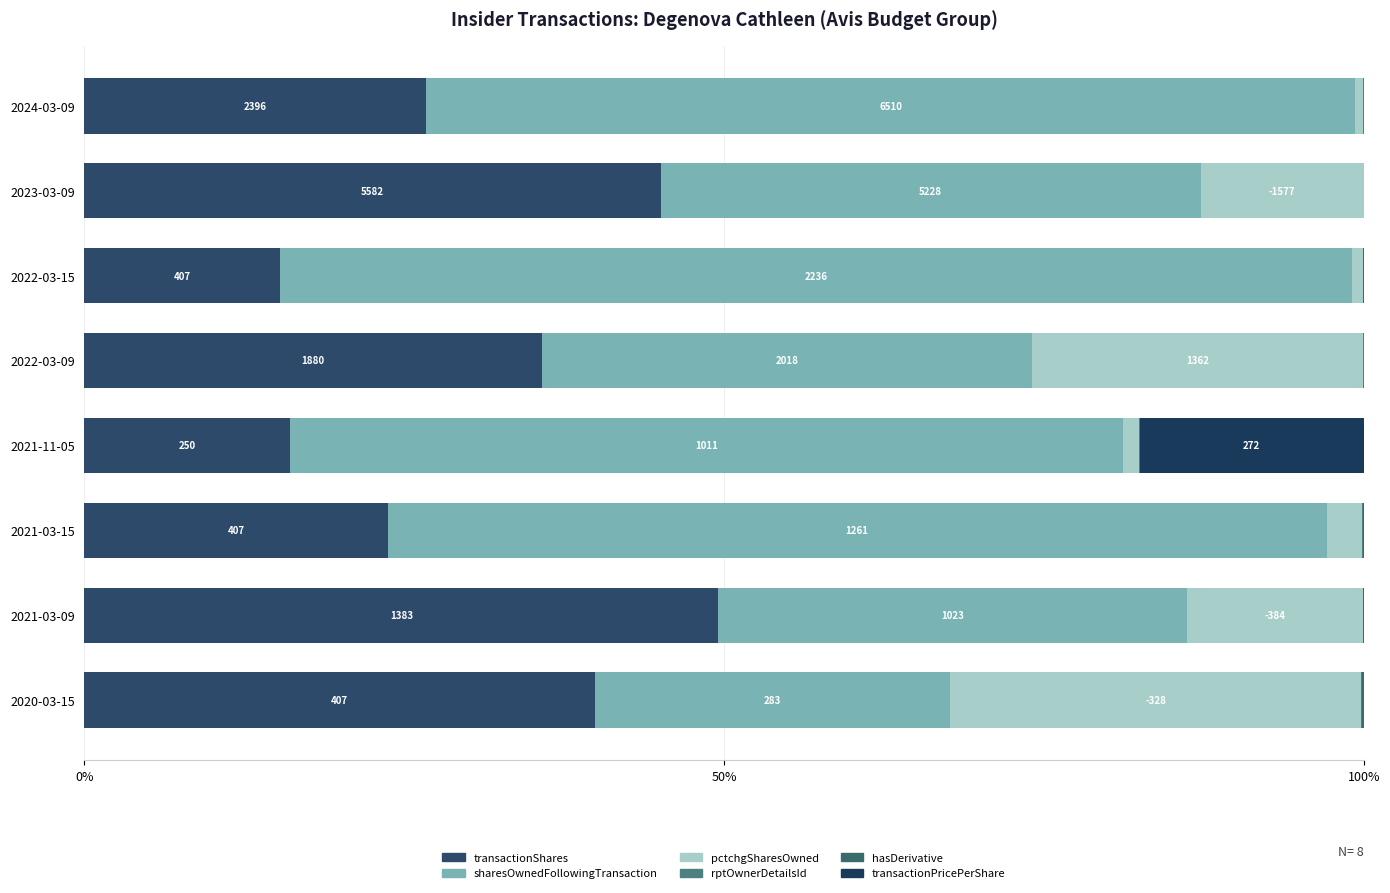

What position from the left is 2023-03-09?

7